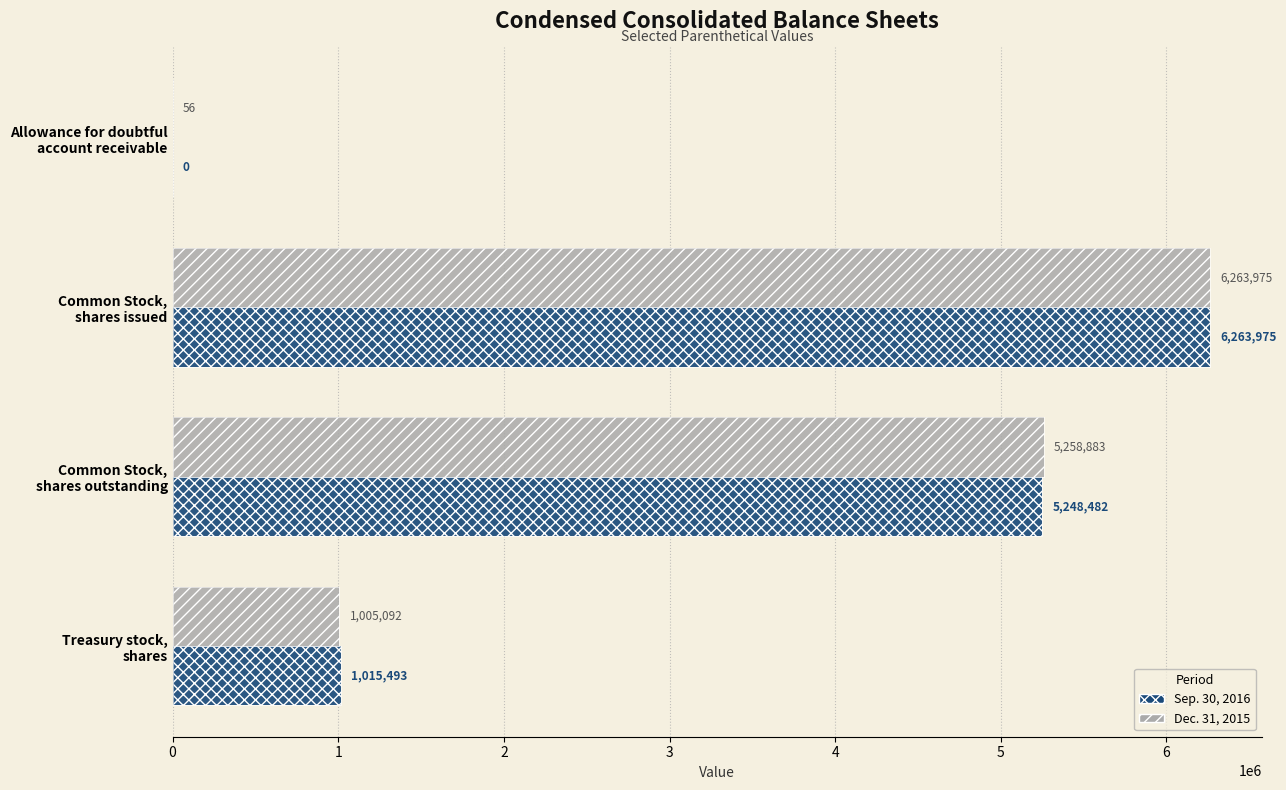

What is the total value across all series at Common Stock, shares outstanding?

10507365